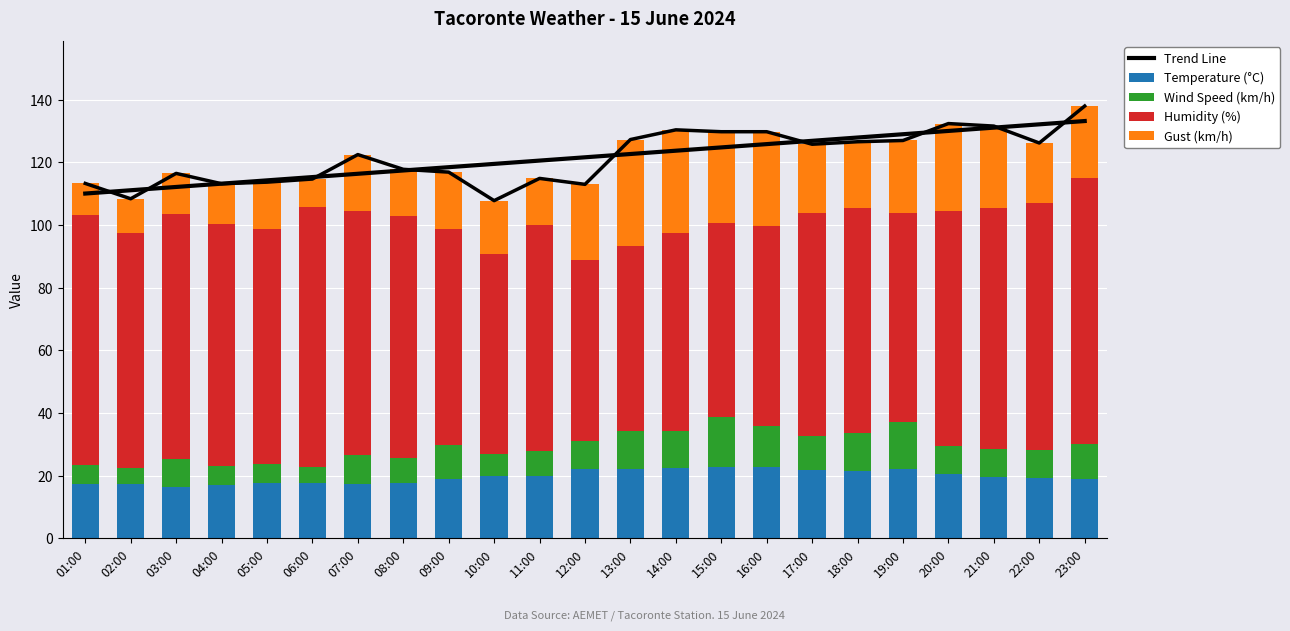

What are all the series names shown in the legend?

Trend Line, Temperature (°C), Wind Speed (km/h), Humidity (%), Gust (km/h)